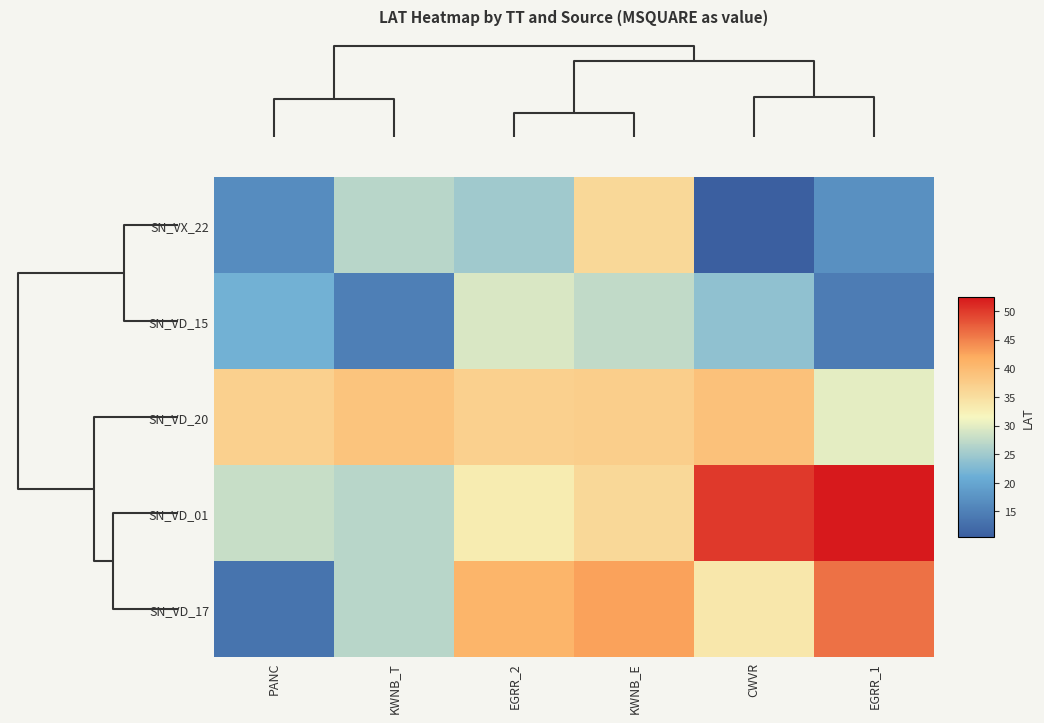

Reading left to right, list all the values displayed in this chart.

SN_VX_22: PANC=16.7	KWNB_T=26.8	EGRR_2=25.0	KWNB_E=35.8	CWVR=10.5	EGRR_1=17.1
SN_VD_15: PANC=21.6	KWNB_T=14.9	EGRR_2=29.2	KWNB_E=27.5	CWVR=23.8	EGRR_1=14.5
SN_VD_20: PANC=37.0	KWNB_T=38.8	EGRR_2=37.0	KWNB_E=37.2	CWVR=39.0	EGRR_1=30.0
SN_VD_01: PANC=27.9	KWNB_T=26.8	EGRR_2=33.0	KWNB_E=35.8	CWVR=50.1	EGRR_1=52.4
SN_VD_17: PANC=13.4	KWNB_T=26.8	EGRR_2=40.8	KWNB_E=42.6	CWVR=33.7	EGRR_1=46.1